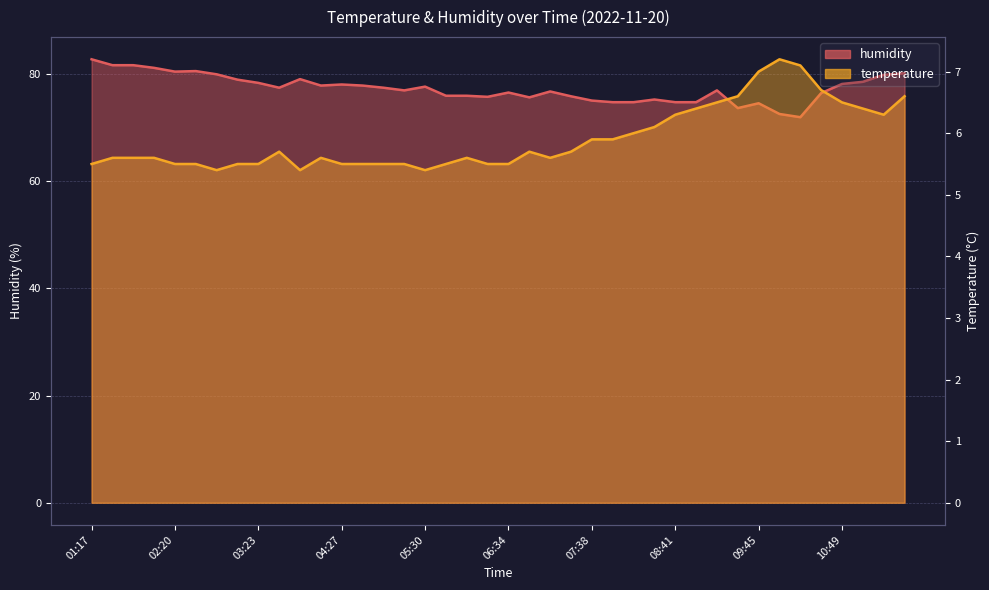

What is the total value across all series at 02:04?

86.7